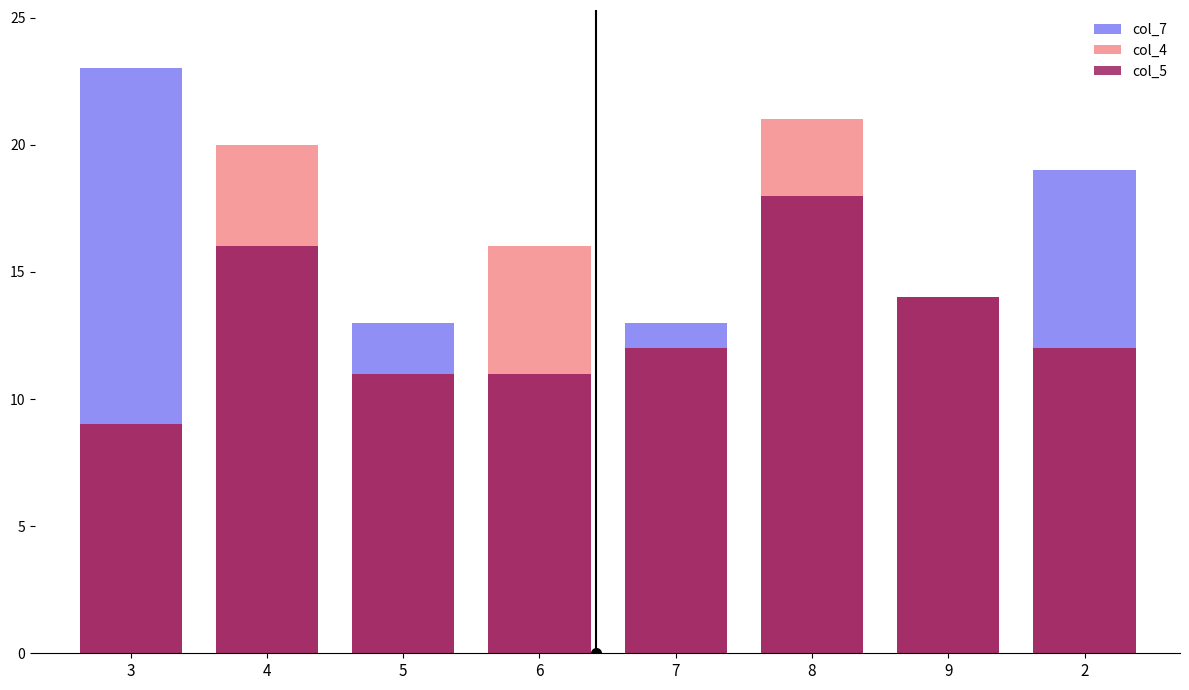

Which has a higher value, 6 or 2?

2